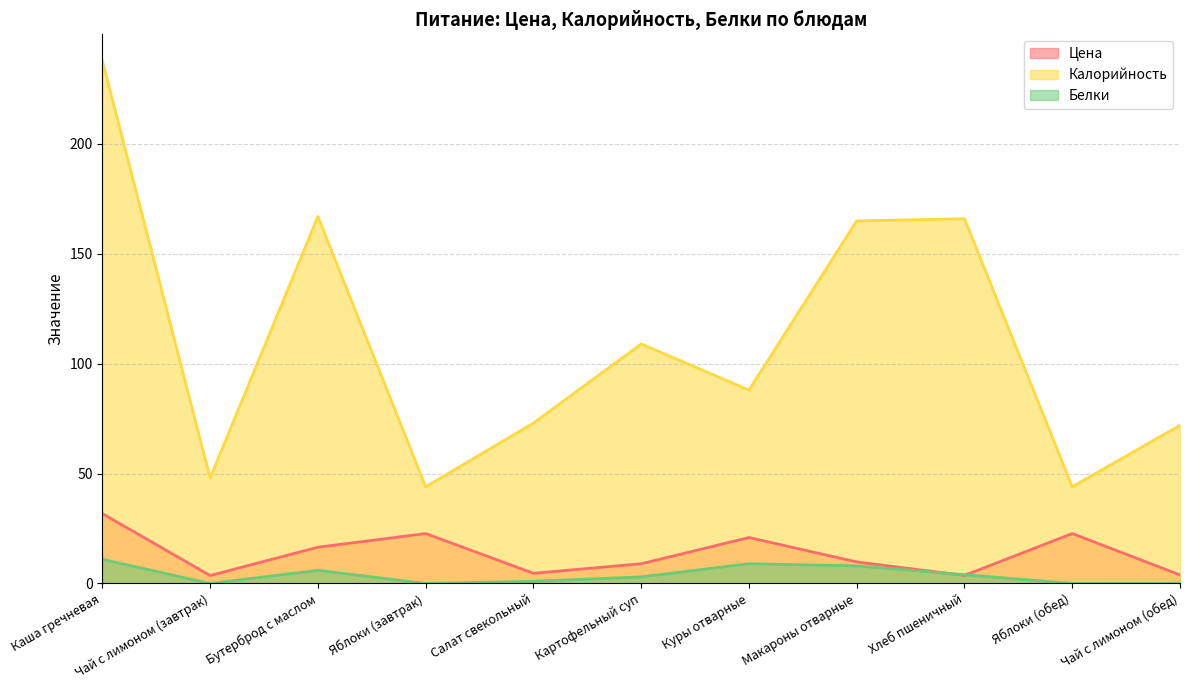

What is the total value across all series at Картофельный суп?

121.0